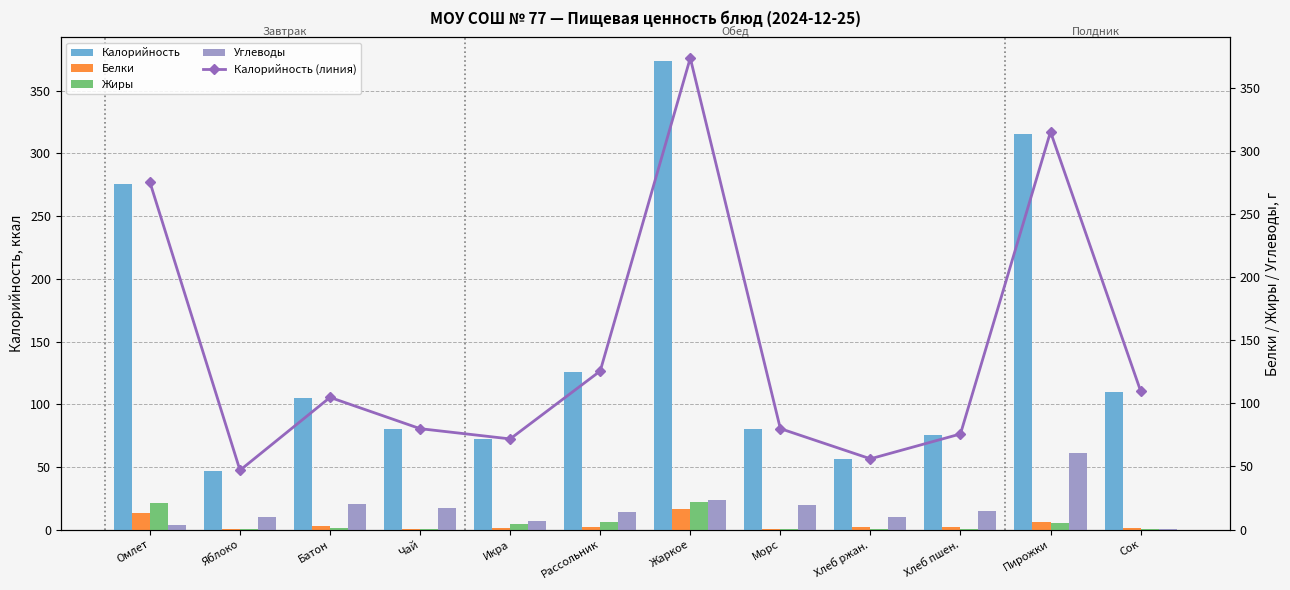

What is the lowest value of the Углеводы series?

0.3